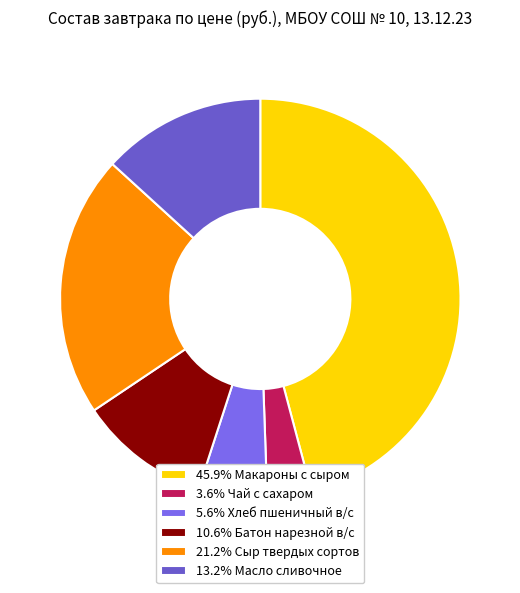

Does any single category account for the majority?

No